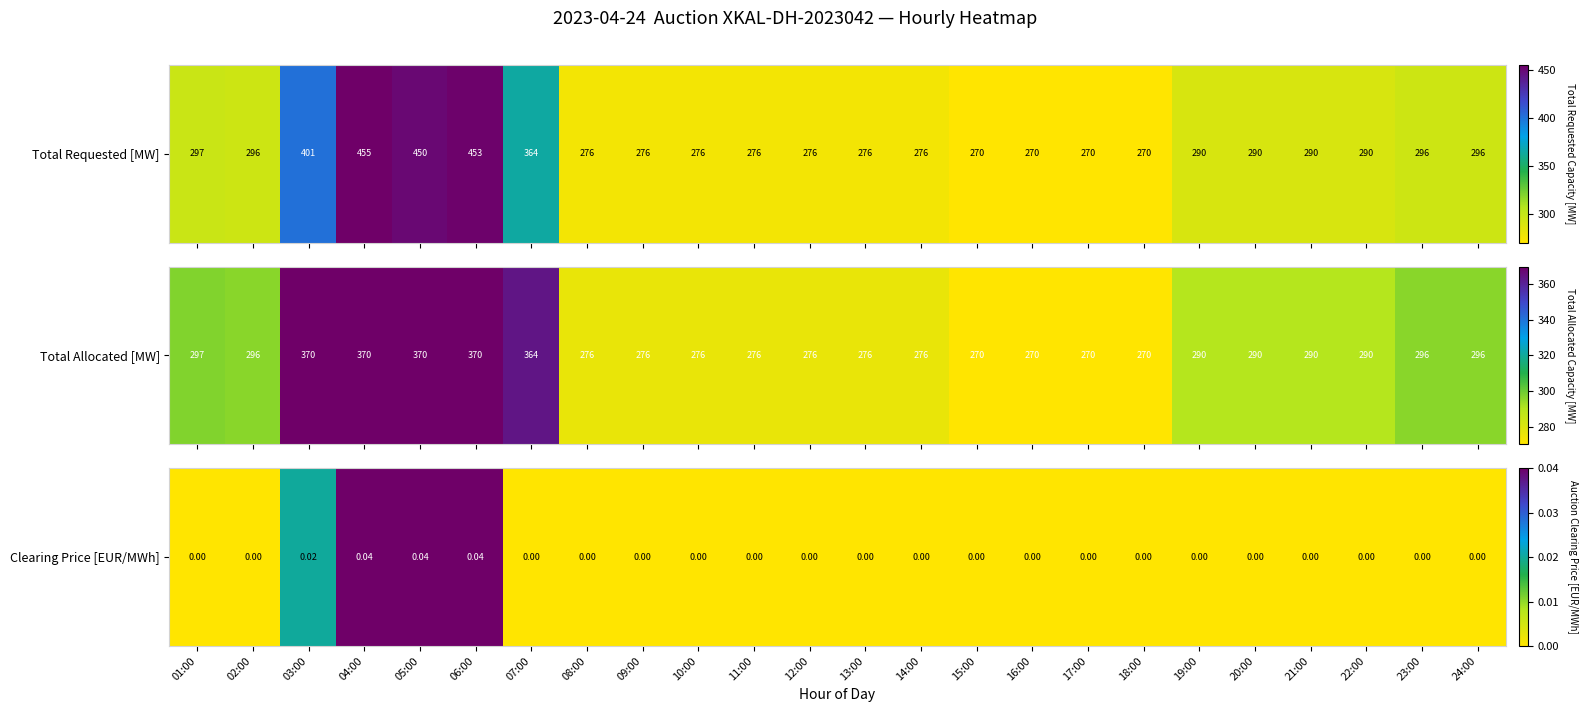

Rank the categories by value from highest to lowest.

04:00, 05:00, 06:00, 03:00, 01:00, 02:00, 07:00, 08:00, 09:00, 10:00, 11:00, 12:00, 13:00, 14:00, 15:00, 16:00, 17:00, 18:00, 19:00, 20:00, 21:00, 22:00, 23:00, 24:00